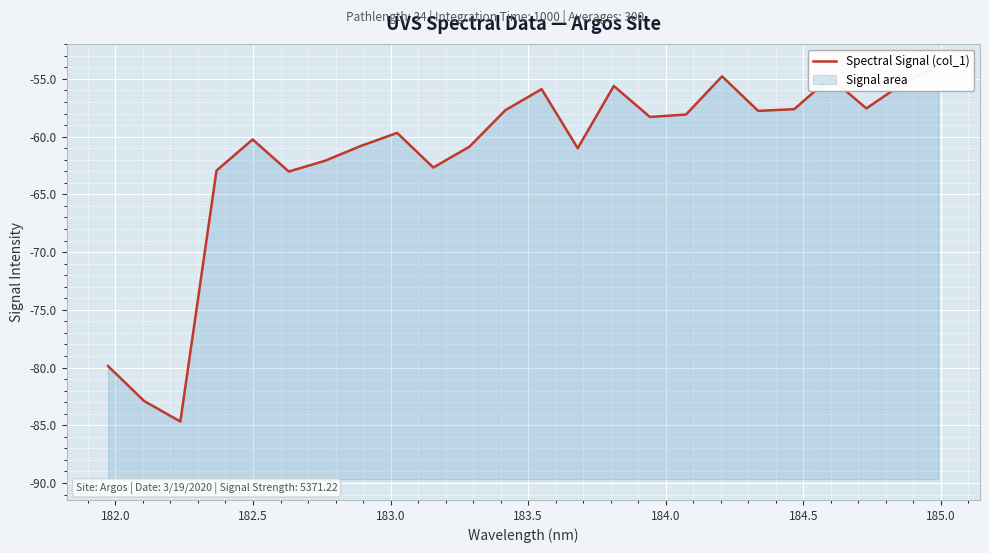

How many series are shown in this chart?

1